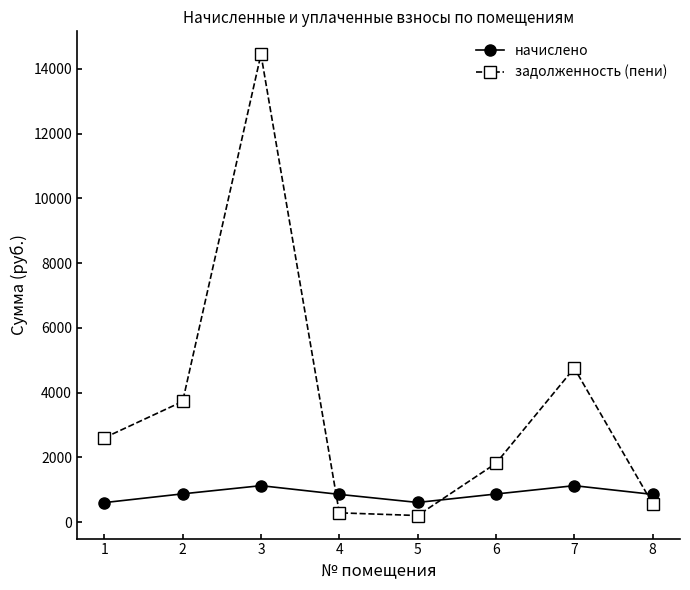

Which series has the largest range (max minus min)?

задолженность (пени)